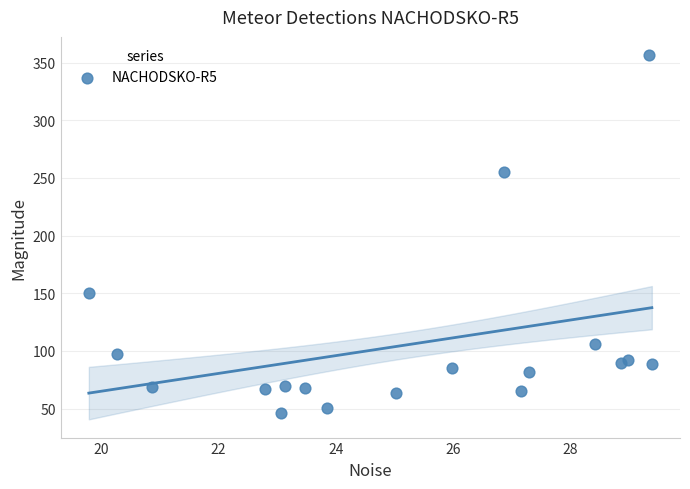

What is the range of X values (max minus min)?

9.6